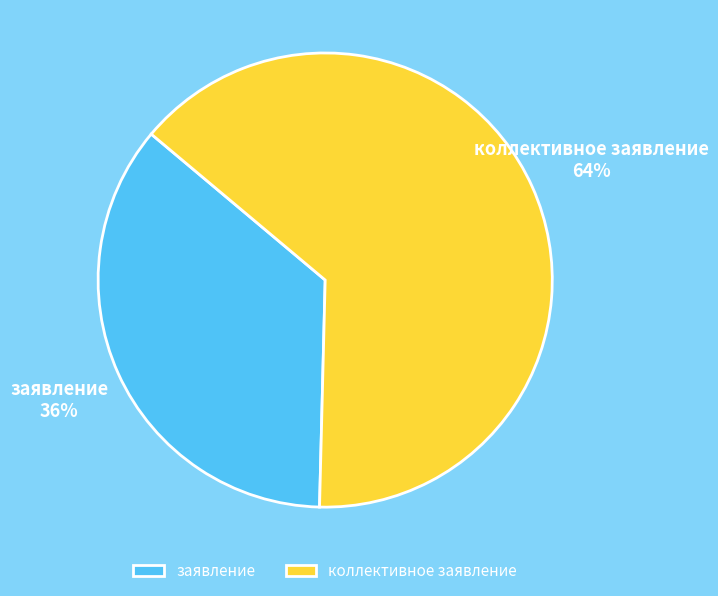

What percentage is the заявление slice, to the nearest percent?

36%